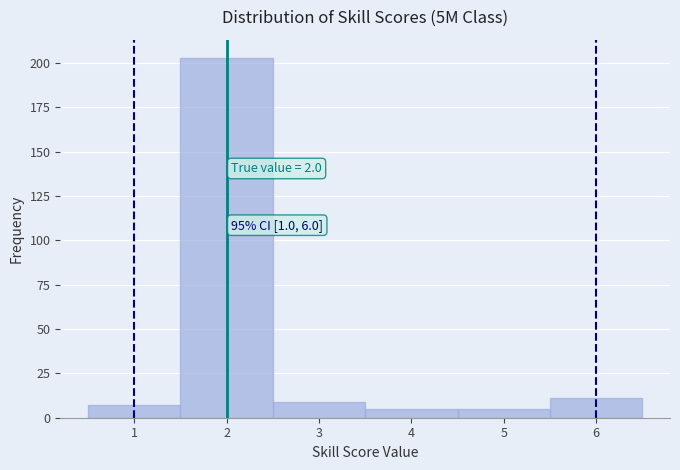

Over which range of the x-axis is the bar tallest?

1.5 to 2.5